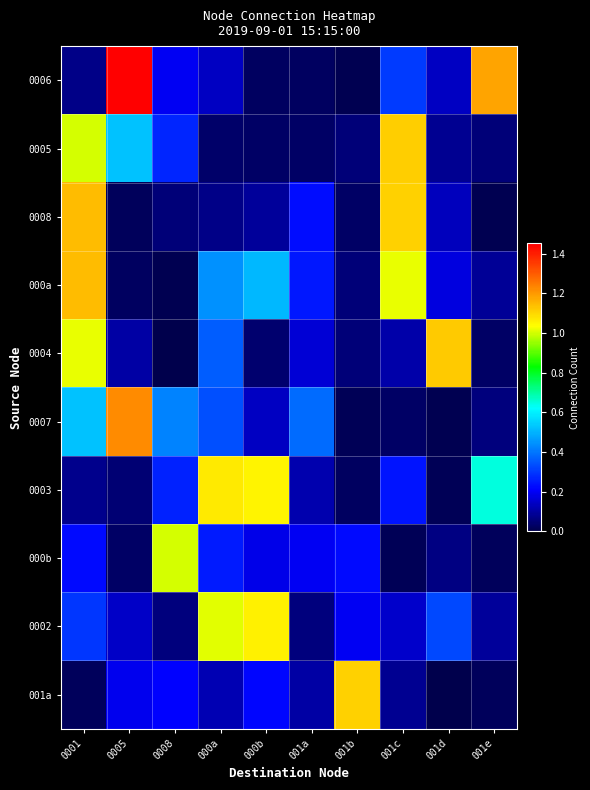

Which has a higher value, 001a or 001c?

001c